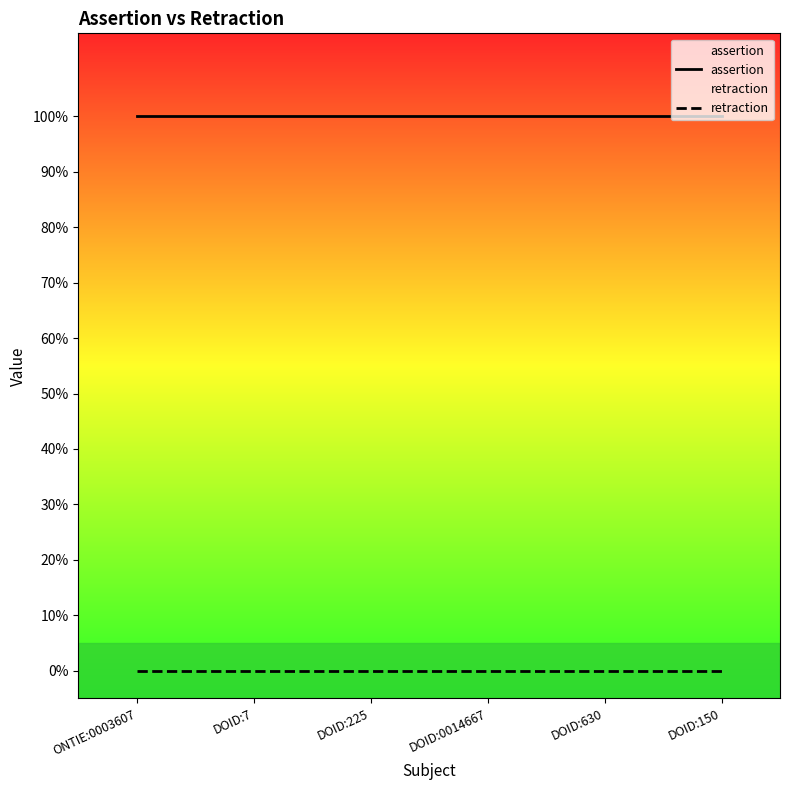

Between ONTIE:0003607 and DOID:0014667, which series saw the biggest shift?

assertion